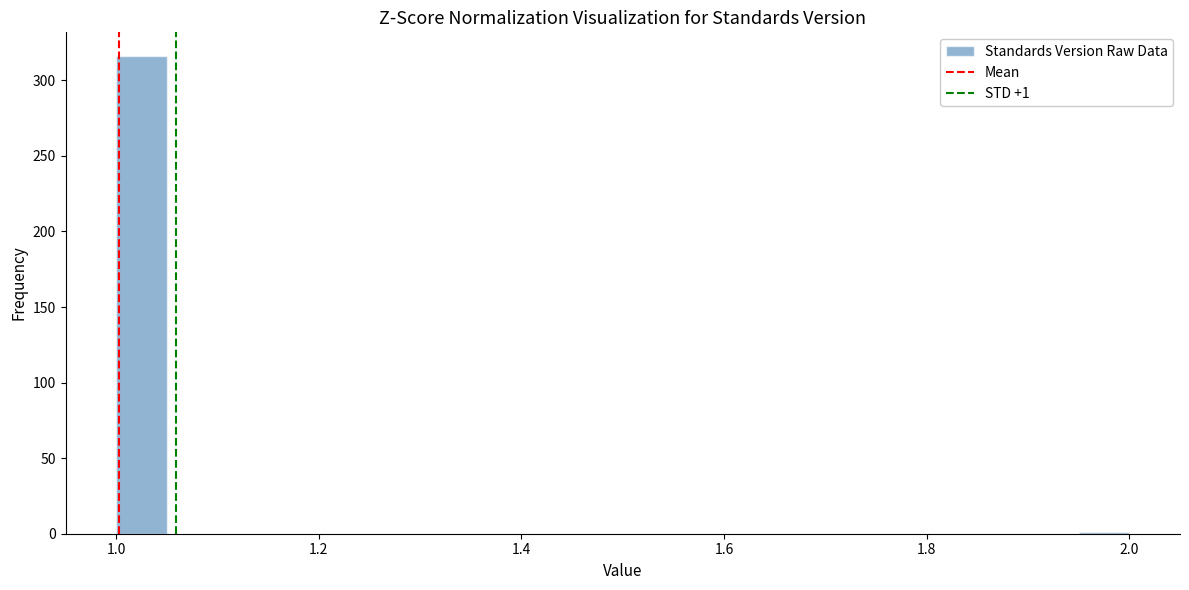

Around what value on the x-axis is the tallest bar? Give the approximate position of its centre, as read against the axis.

1.02